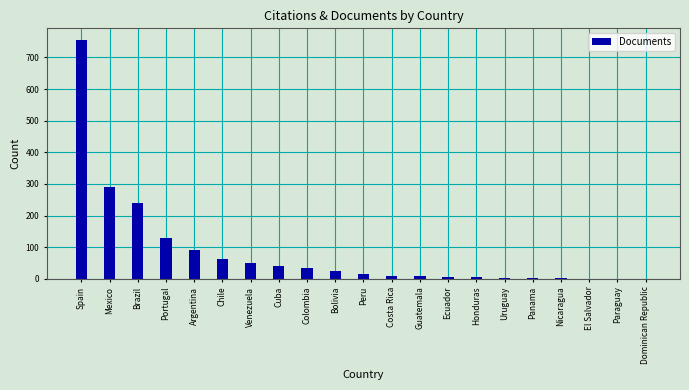

Which label corresponds to the largest value in the chart?

Spain